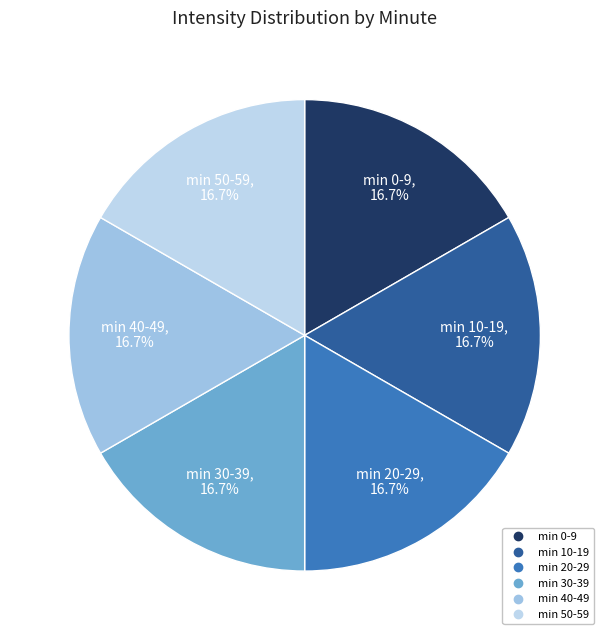

Count the number of slices in the pie.

6